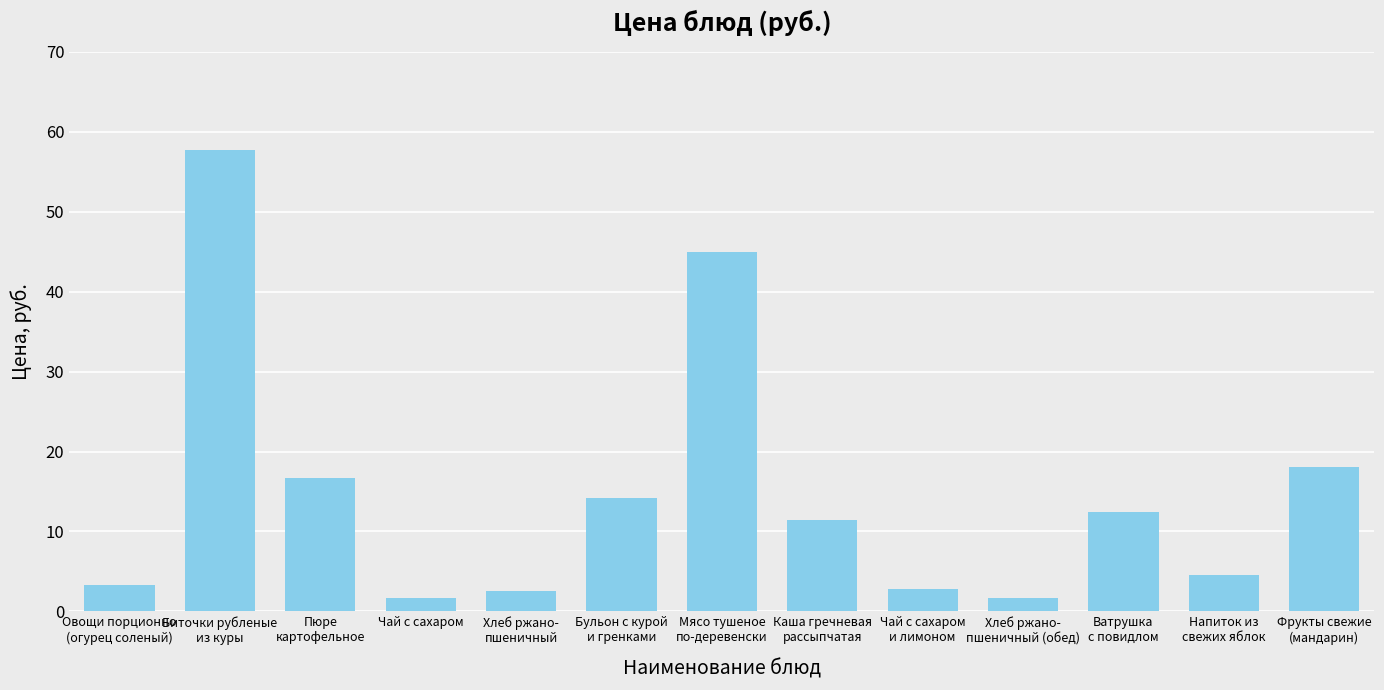

What is the label of the 3rd bar from the right?

Ватрушка
с повидлом